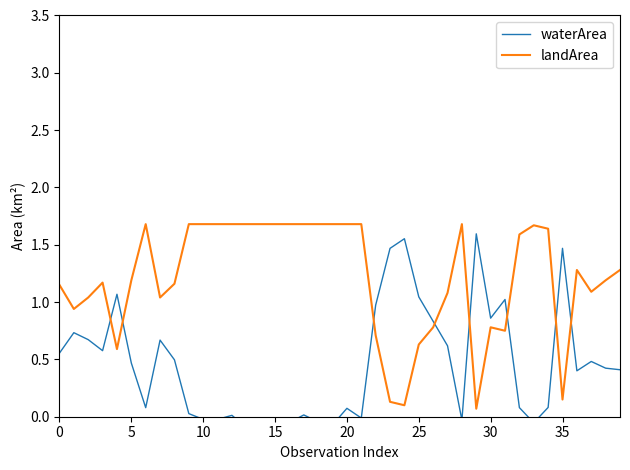

True or false: landArea has more than 2 interior local peaks.

True